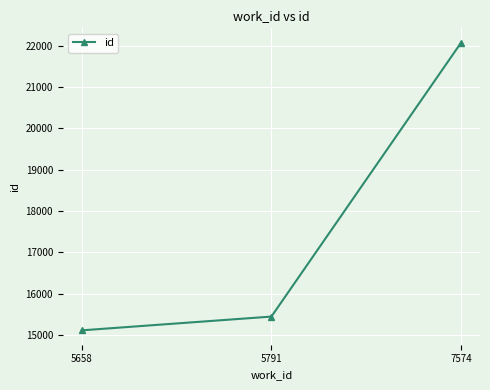

Reading right to left, transcribe all the data shown in this chart.

7574=22073	5791=15447	5658=15114